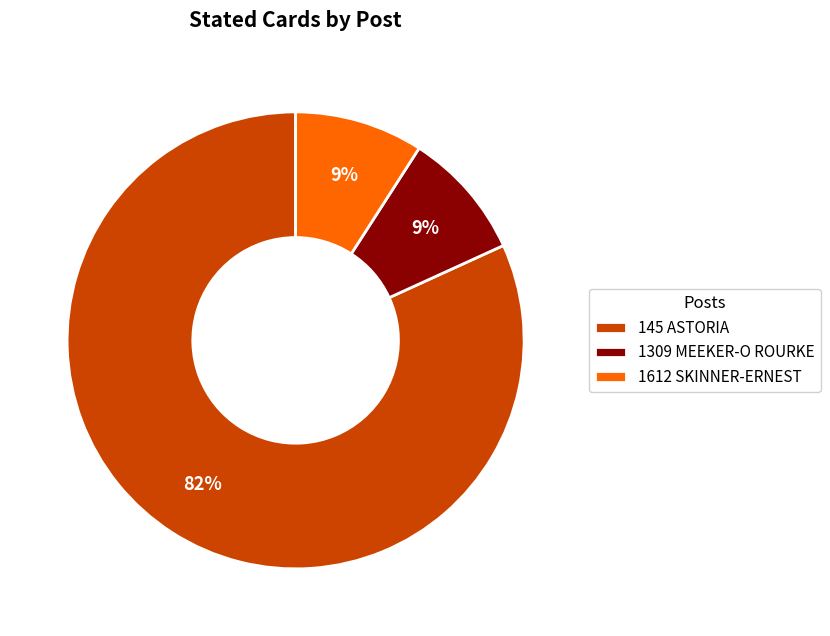

How many slices are in this pie chart?

3